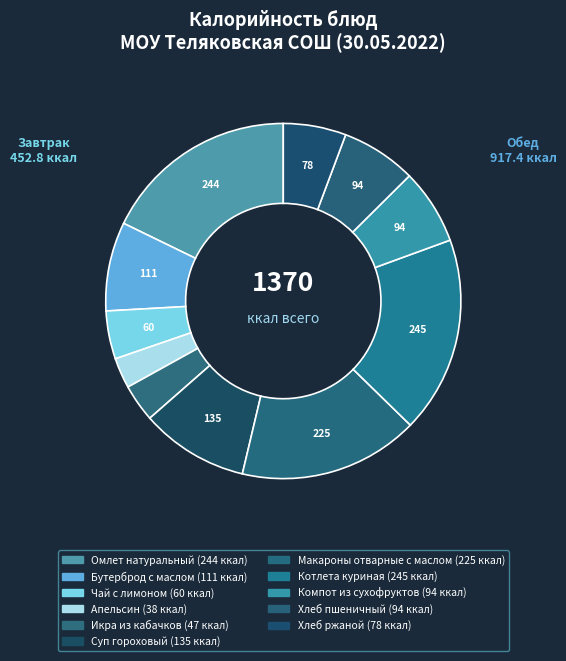

The Хлеб пшеничный slice represents 7% of the pie. True or false?

True